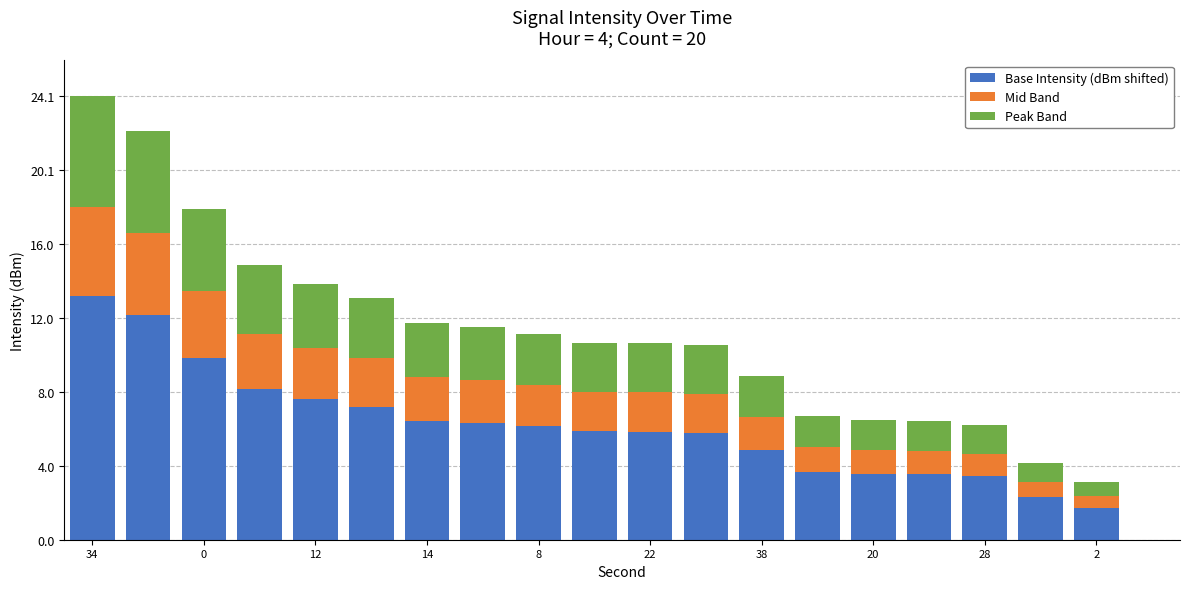

What is the maximum value for Base Intensity (dBm shifted)?

13.2